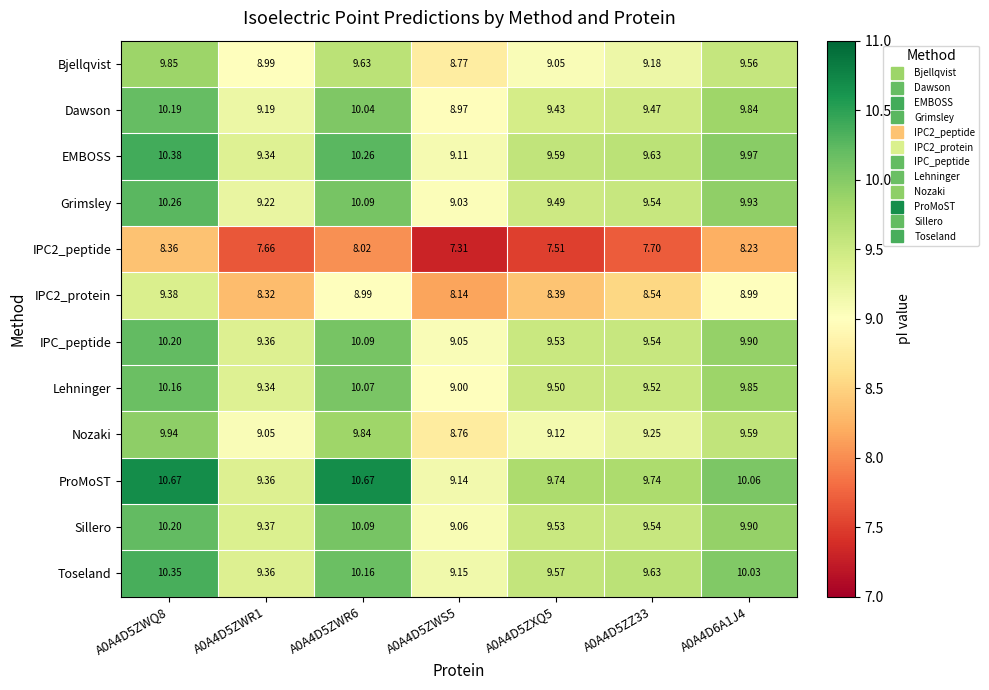

Which series has the widest spread of values?

ProMoST